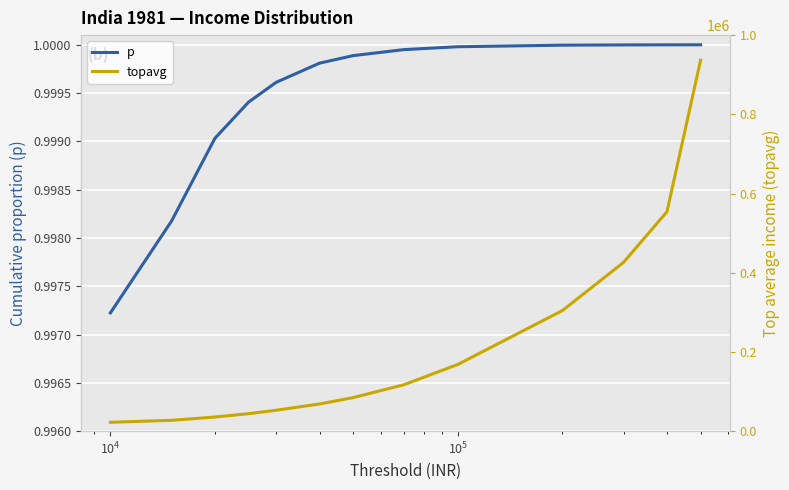

Reading left to right, extract all data points from this chart.

p: 1.0	1.0	1.0	1.0	1.0	1.0	1.0	1.0	1.0	1.0	1.0	1.0	1.0
topavg: 22333.7	27285.9	35643.4	44022.6	52710.0	68548.2	84671.4	117174.8	168356.8	304430.7	426094.6	553930.0	936681.8